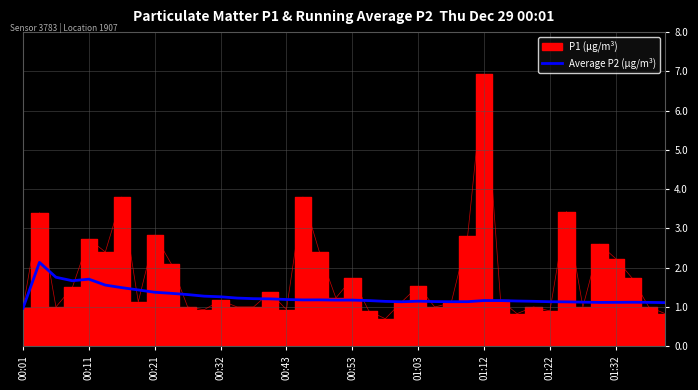

True or false: there are more than 2 points higher than both neighbors.

True